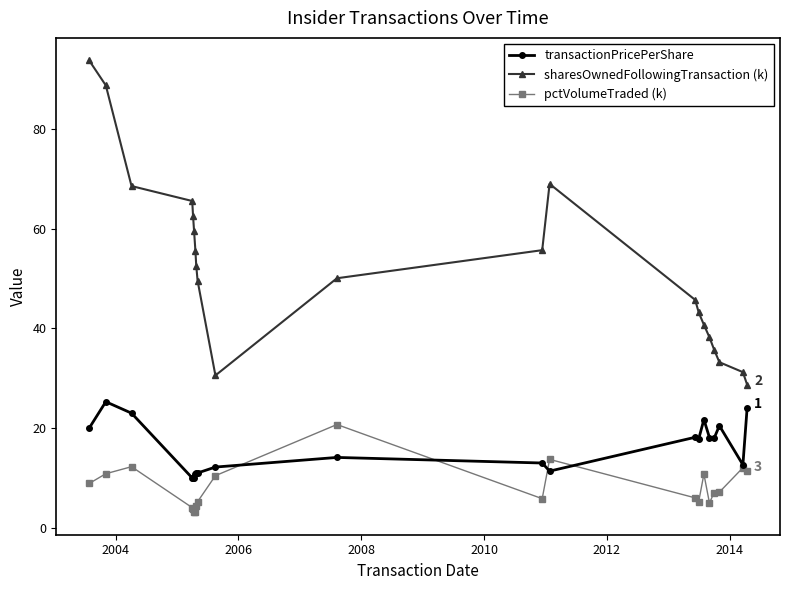

True or false: pctVolumeTraded (k) has more than 2 interior local peaks.

True